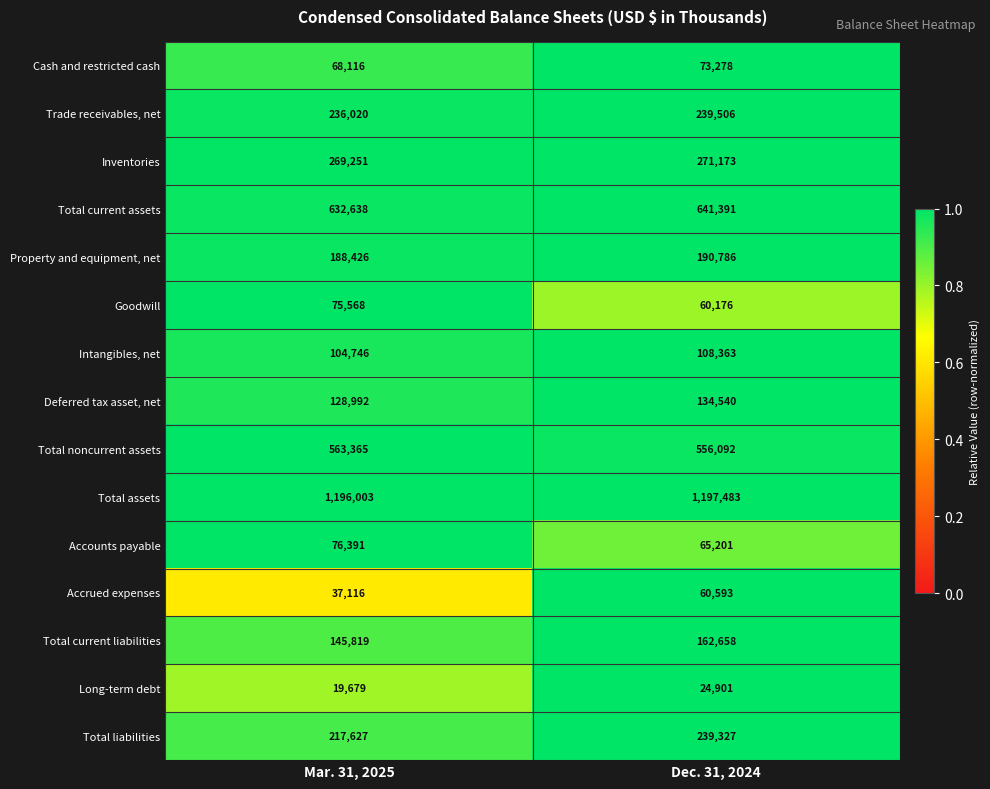

Rank the series by their maximum value, from highest to lowest.

Total assets, Total current assets, Total noncurrent assets, Inventories, Trade receivables, net, Total liabilities, Property and equipment, net, Total current liabilities, Deferred tax asset, net, Intangibles, net, Accounts payable, Goodwill, Cash and restricted cash, Accrued expenses, Long-term debt